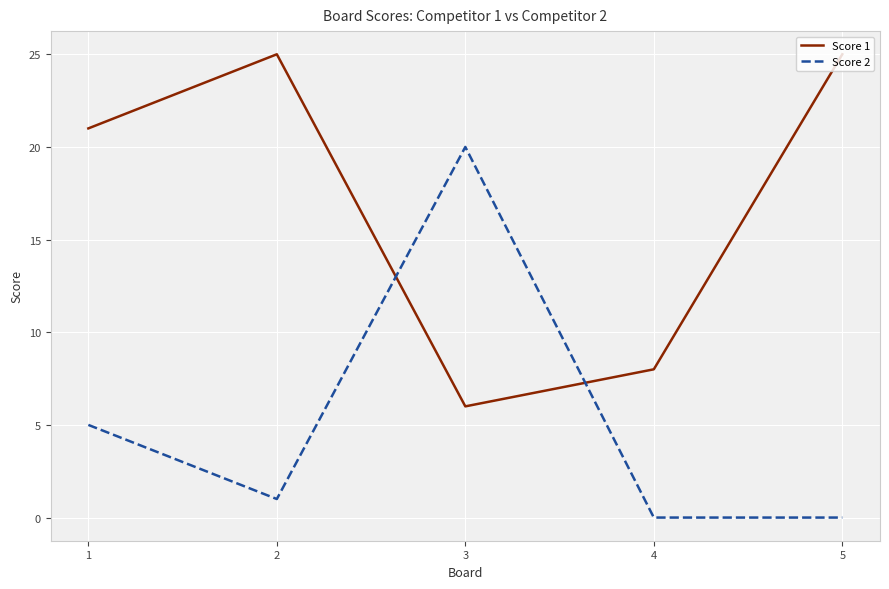

The Score 1 series shows 30 at 1. True or false?

False